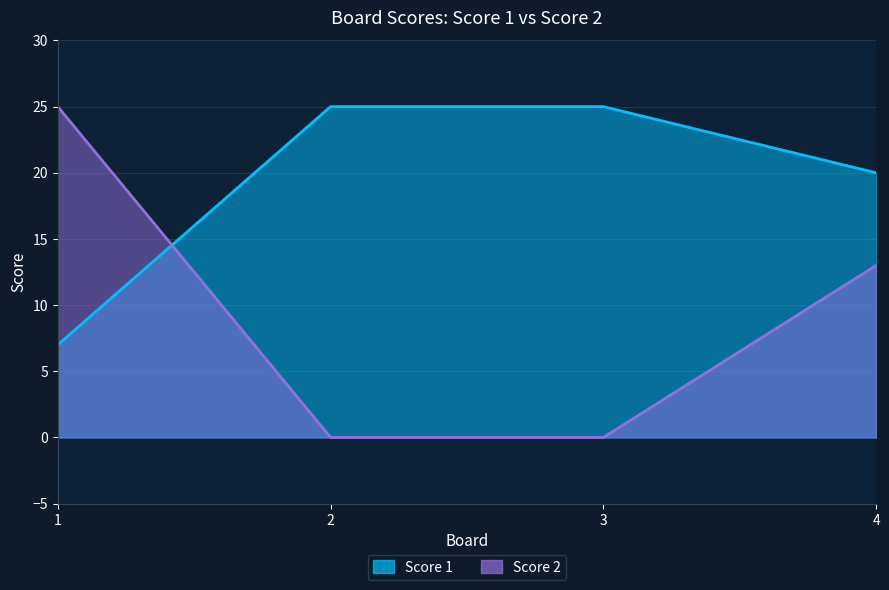

What is the average value of the Score 1 series?

19